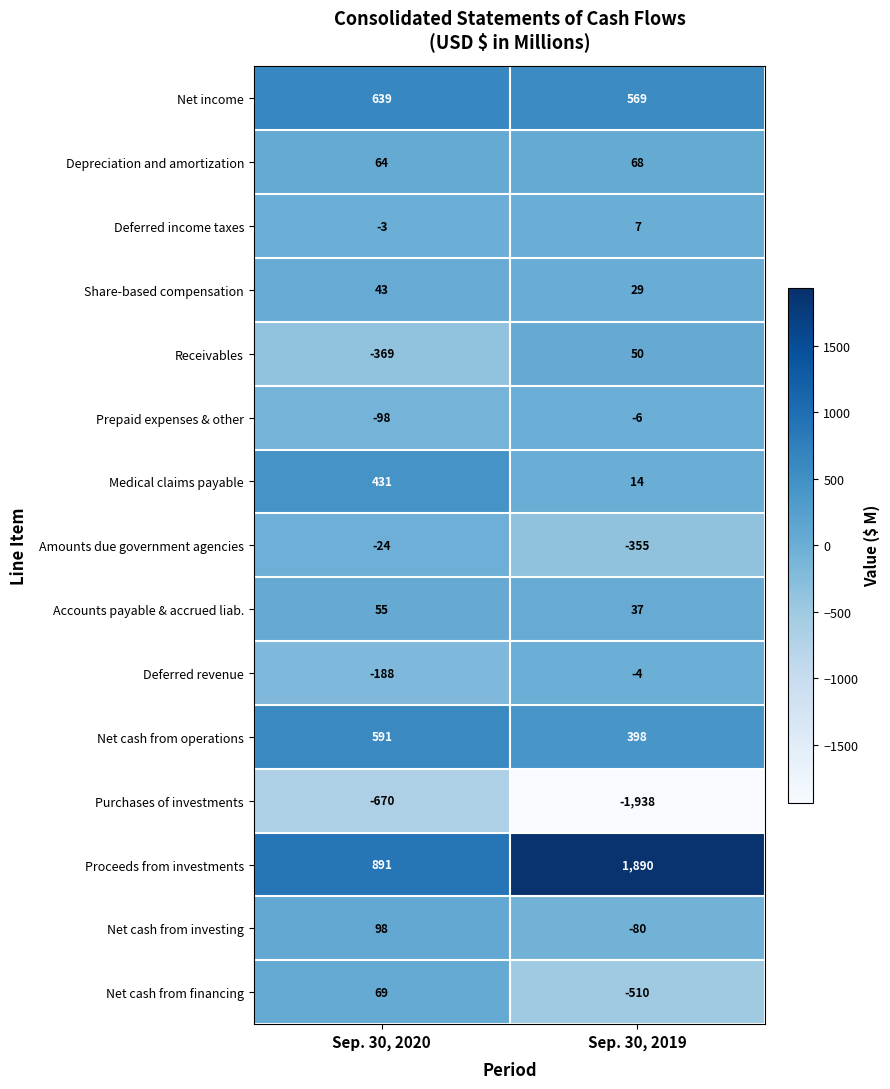

Which series has the largest range (max minus min)?

Purchases of investments